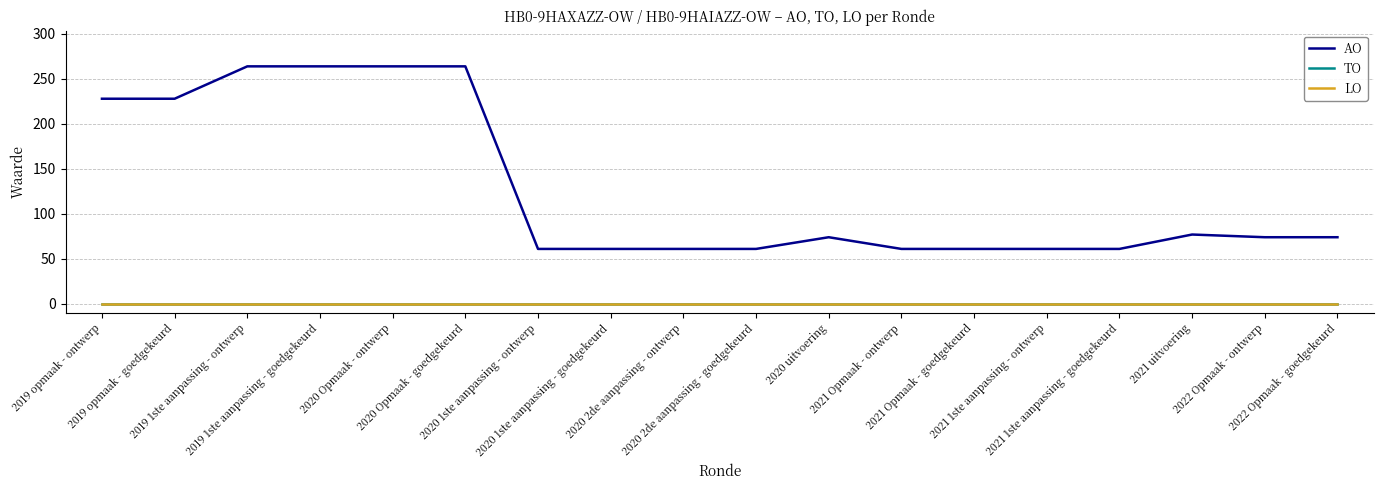

True or false: AO and LO cross at least once.

False